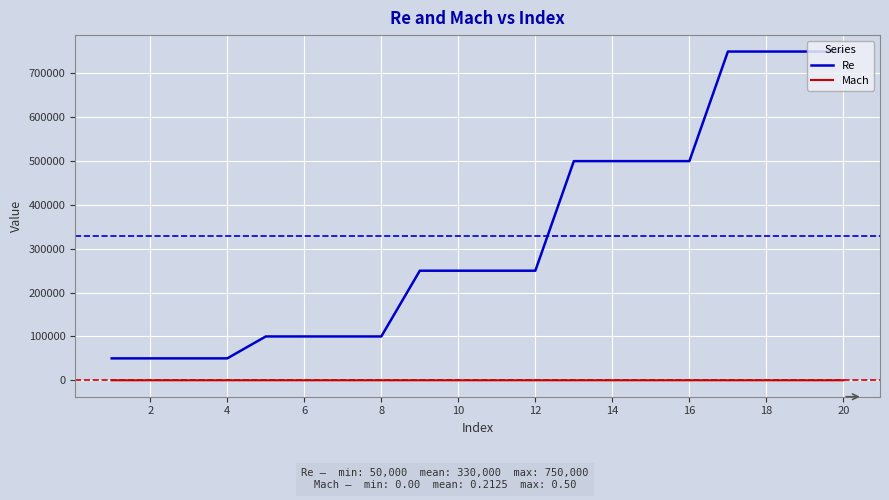

True or false: Mach and Re intersect in this chart.

False